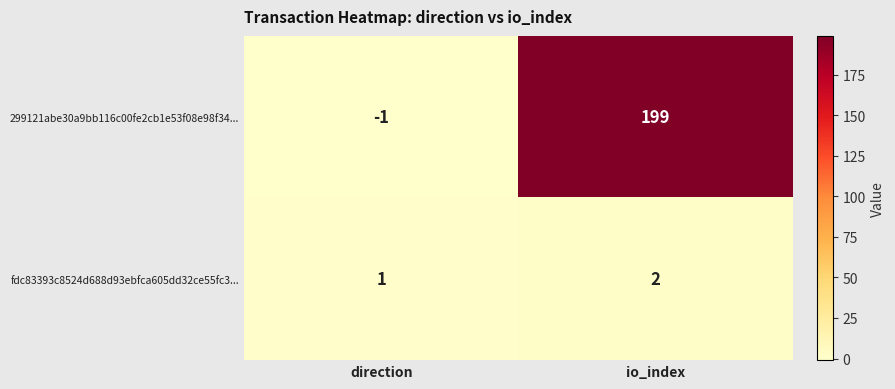

At which category does the chart reach its minimum across all series?

direction